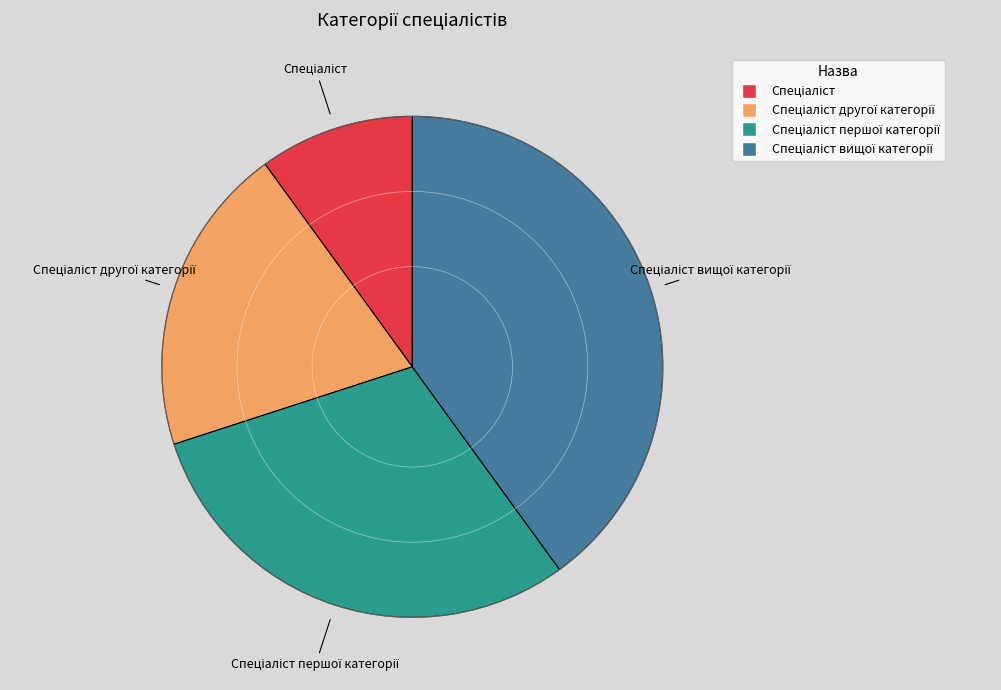

Does any single category account for the majority?

No